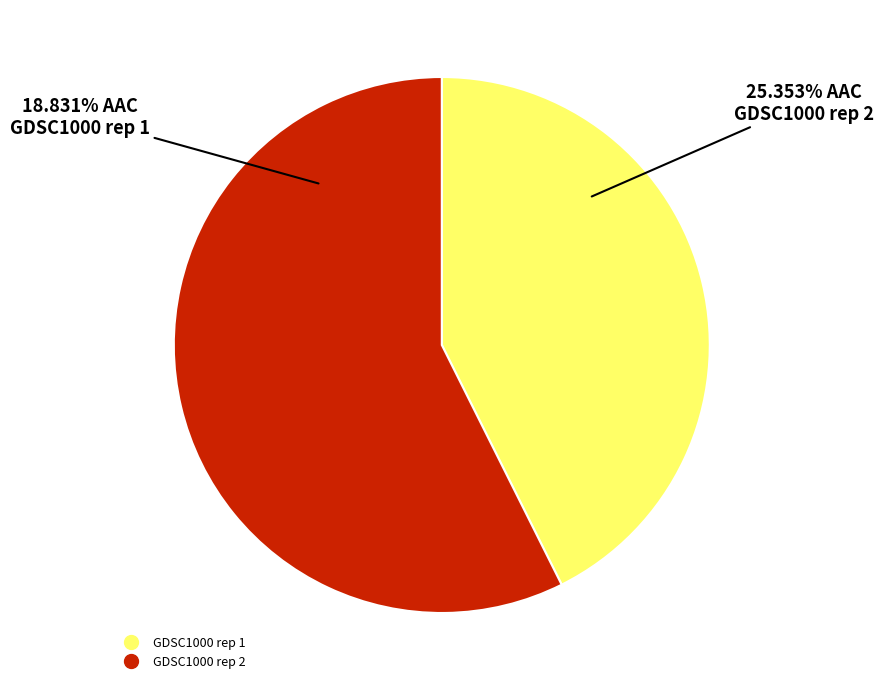

Which slice is the smallest?

GDSC1000 rep 1